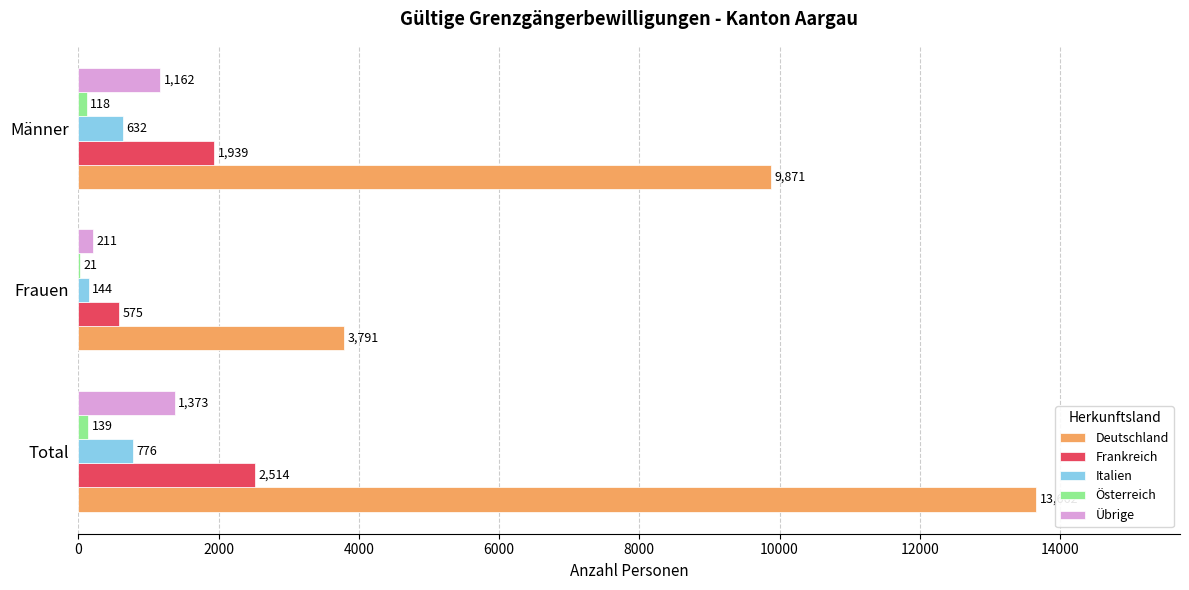

Between Total and Männer, which series saw the biggest shift?

Deutschland